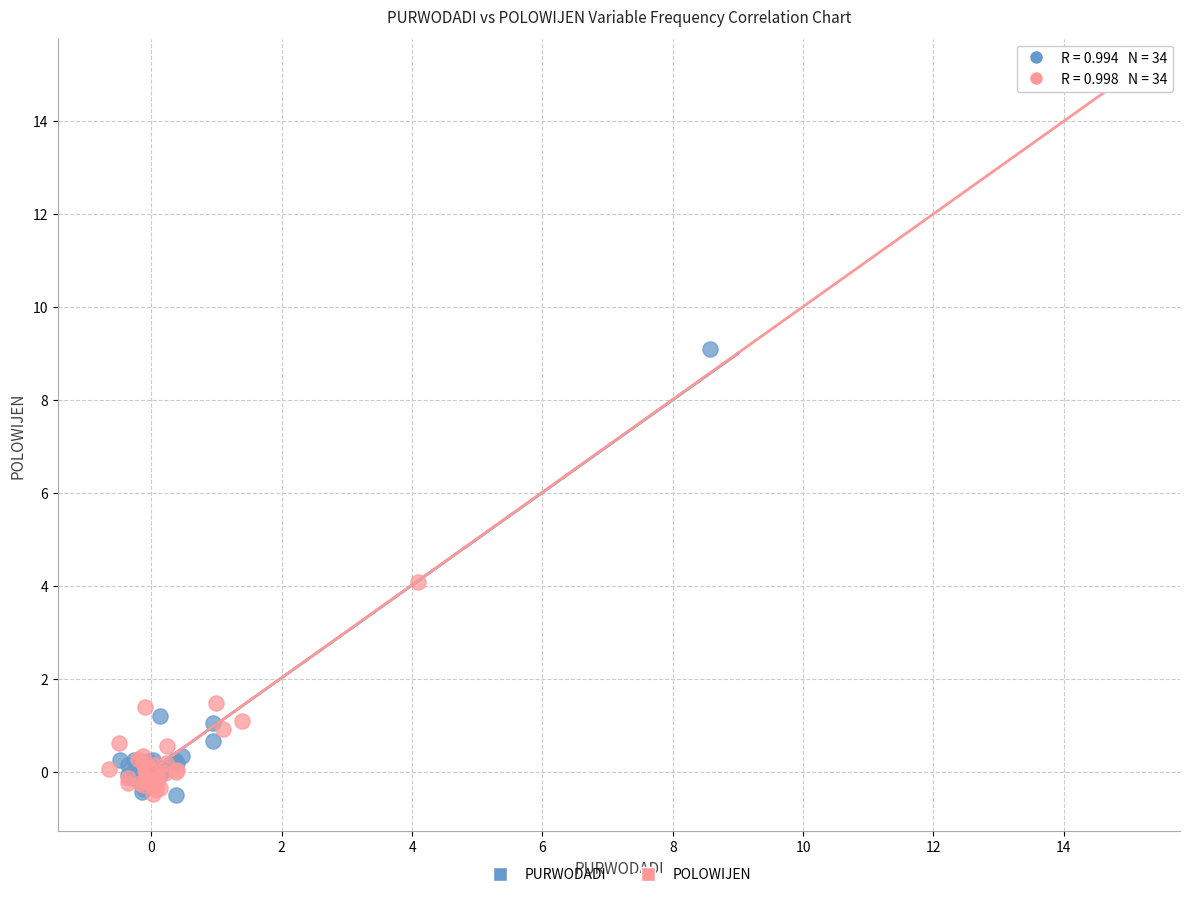

Which series reaches the maximum Y coordinate?

POLOWIJEN